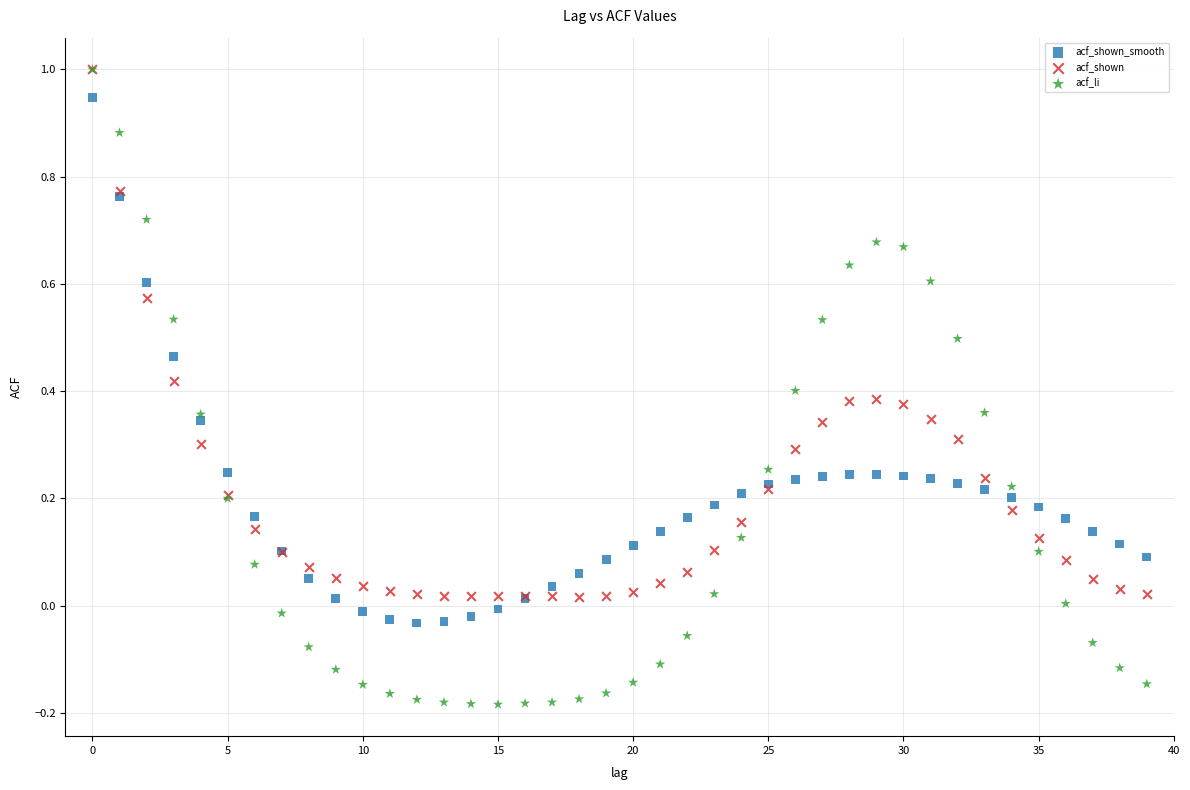

Which series has the widest spread of Y values?

acf_li